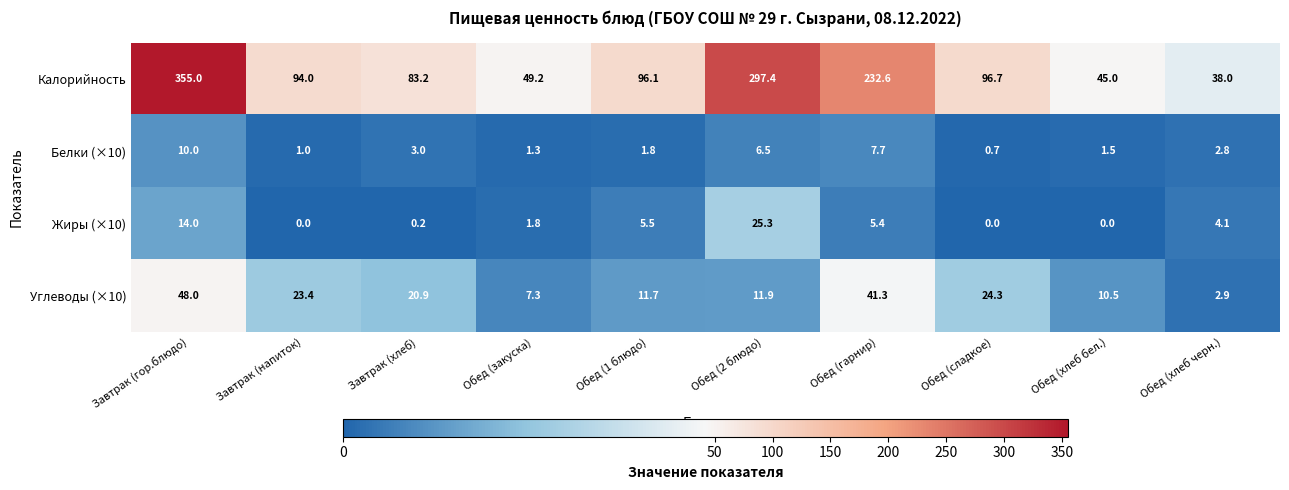

How many values in the Жиры (×10) series exceed 4?

5